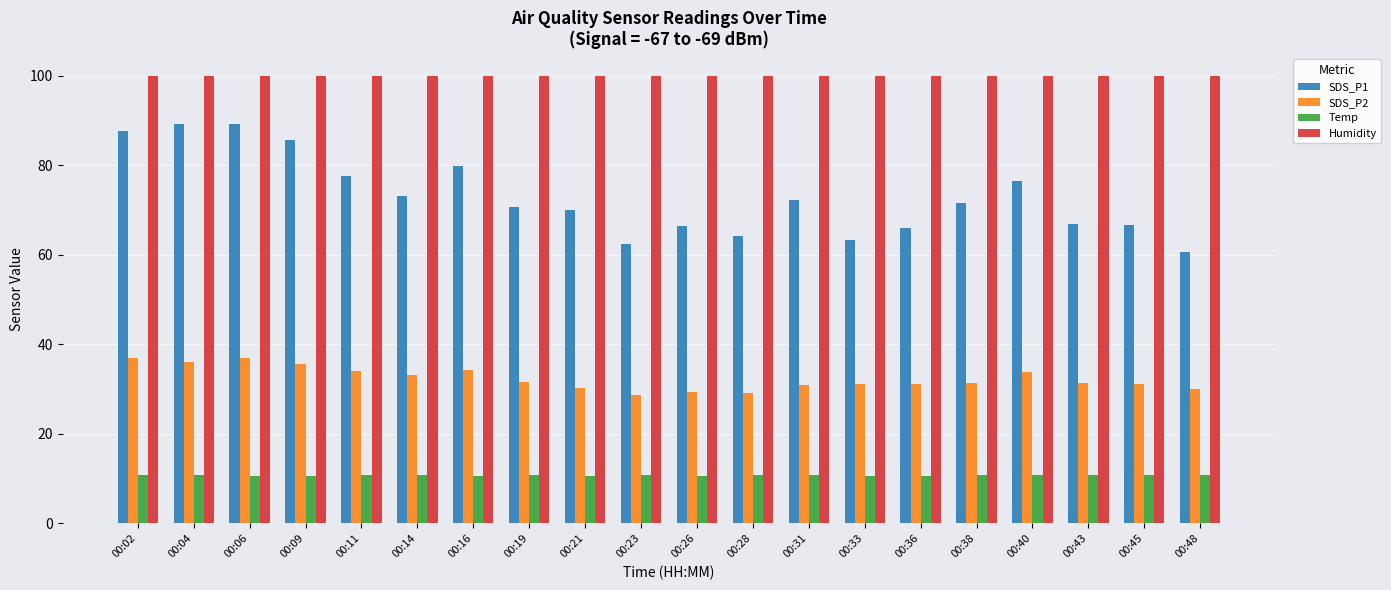

Rank the series at 00:33 from highest to lowest value.

Humidity, SDS_P1, SDS_P2, Temp